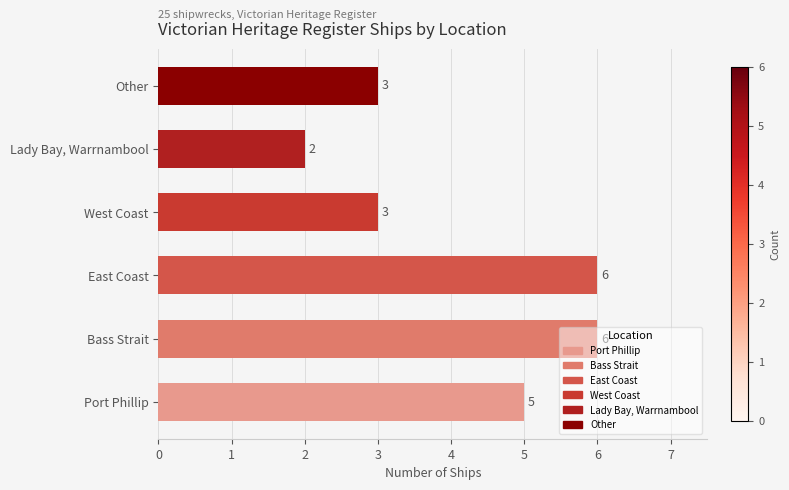

How many values are between 3 and 6?

5